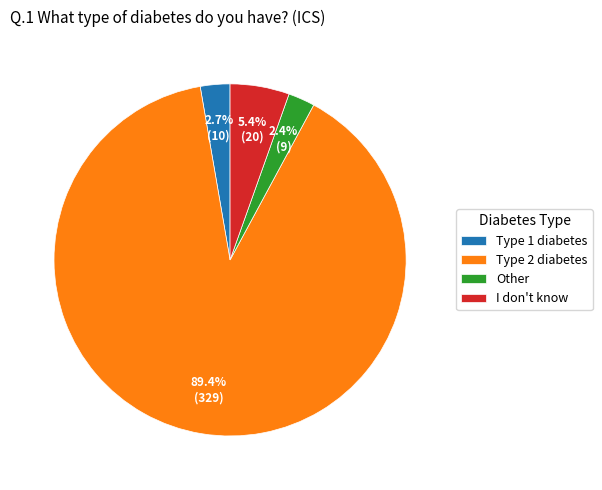

Which slice represents more than half of the pie?

Type 2 diabetes